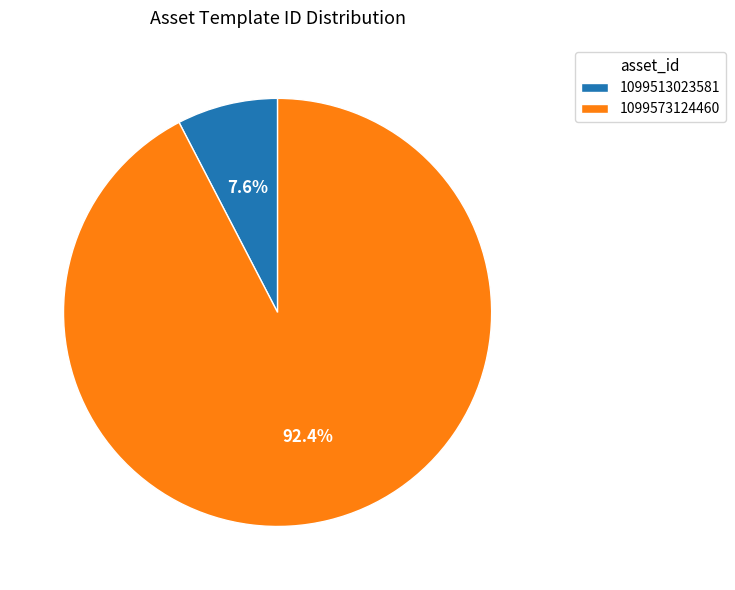

What percentage is NOT represented by 1099573124460?

7.6%